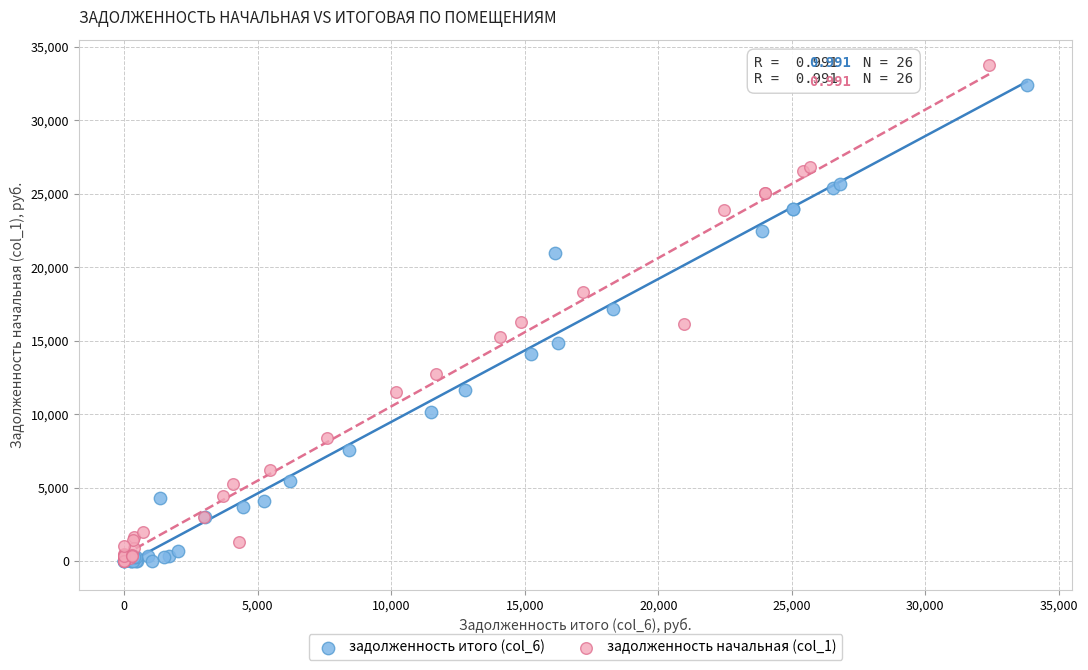

Which series has the widest spread of Y values?

задолженность начальная (col_1)